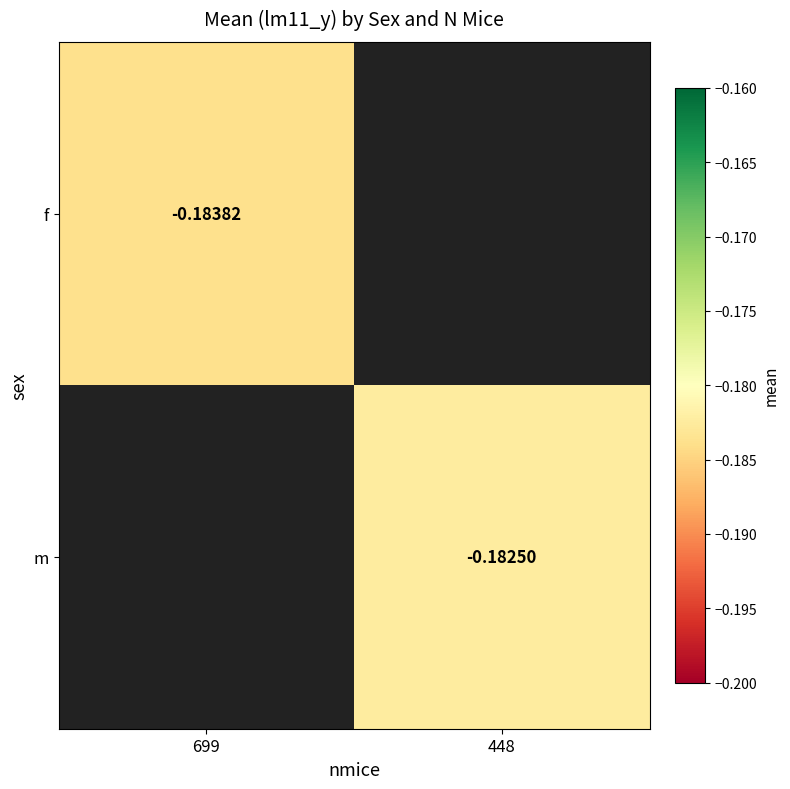

Count the number of data series in this chart.

2